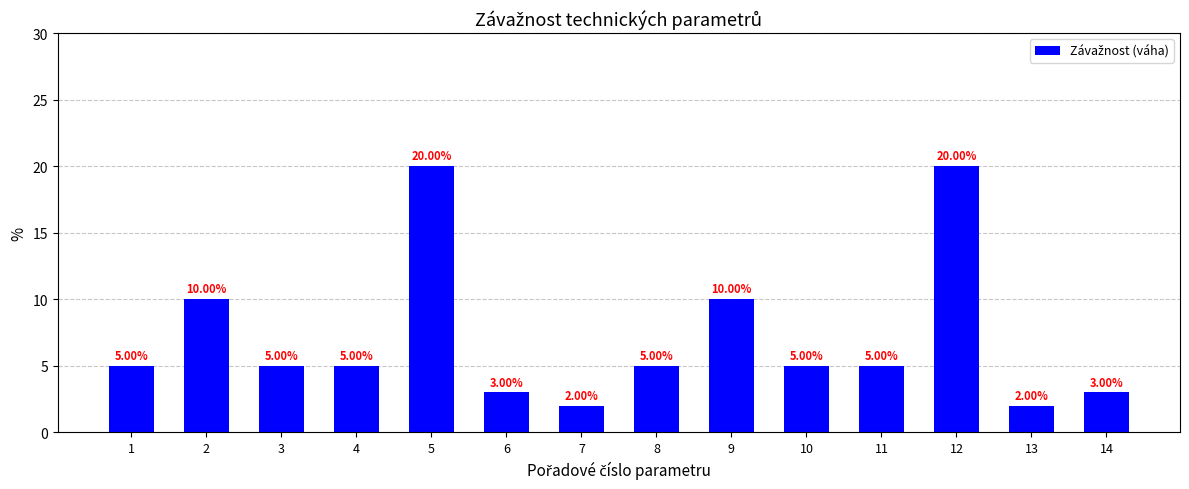

What is the maximum value shown in the chart?

20